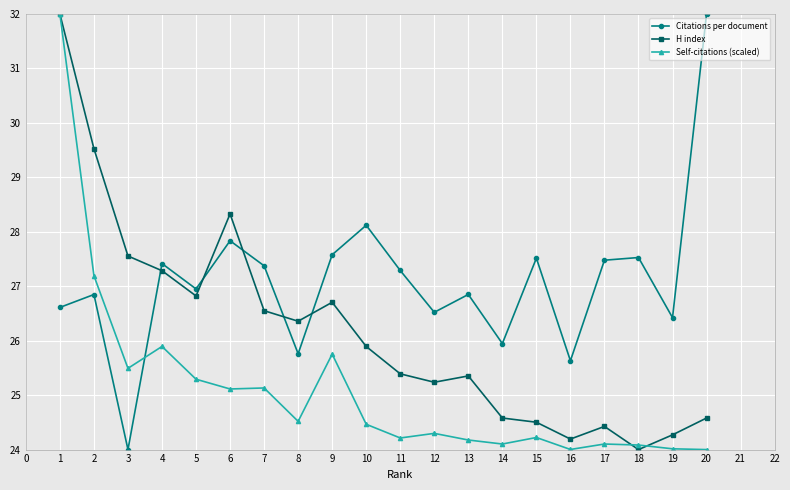

True or false: Citations per document and Self-citations (scaled) intersect in this chart.

True